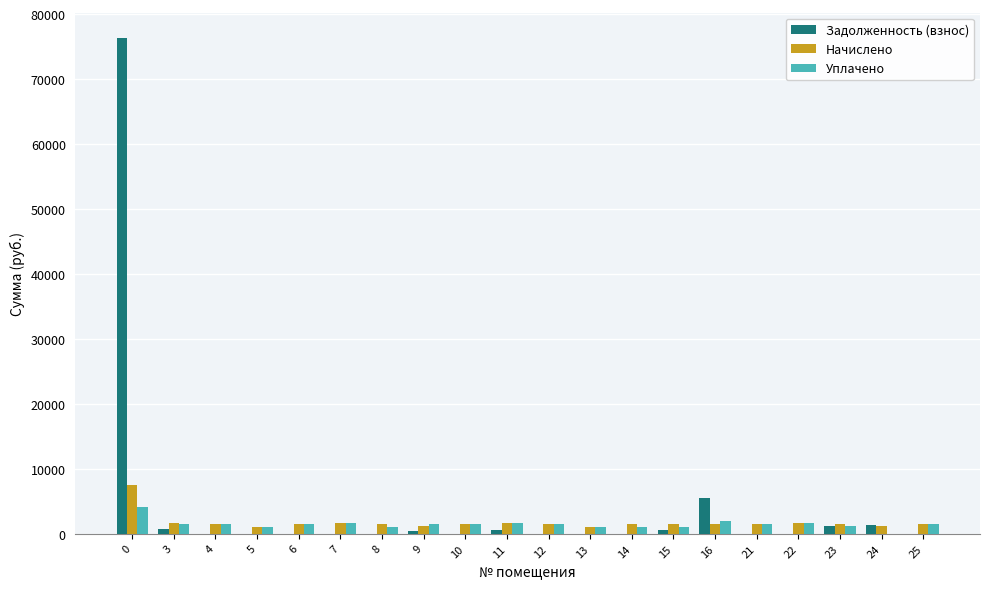

How many groups of bars are there?

20